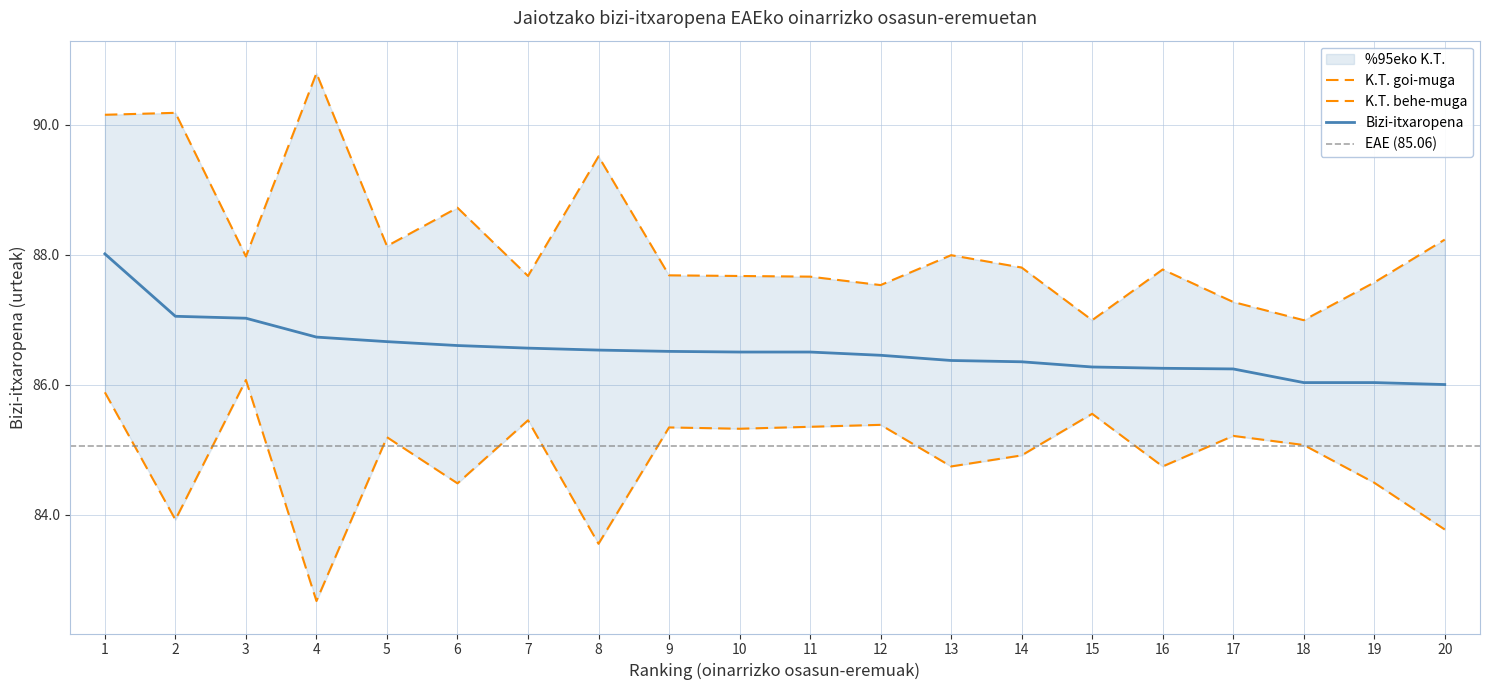

What is the sum of the Bizi-itxaropena values at 15 and 11?

172.8